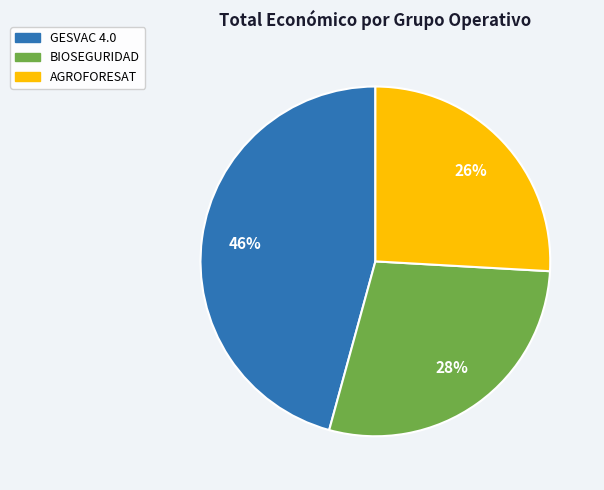

To the nearest percent, what portion does GESVAC 4.0 represent?

46%